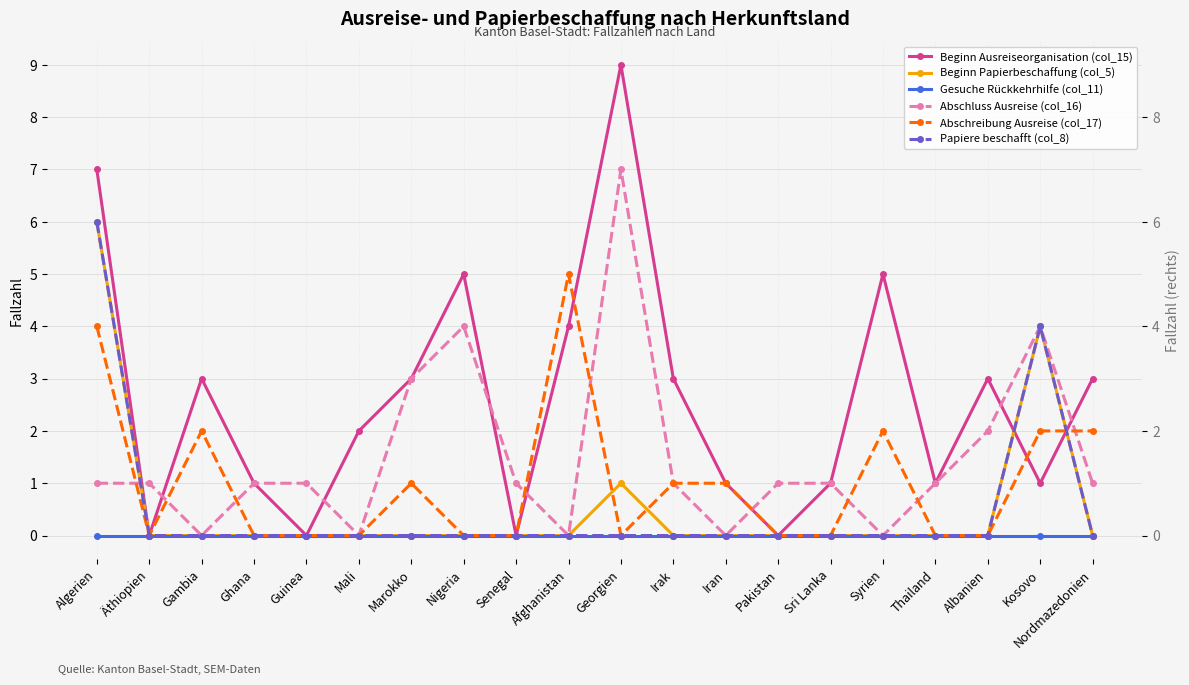

Rank the series at Gambia from highest to lowest value.

Beginn Ausreiseorganisation (col_15), Abschreibung Ausreise (col_17), Beginn Papierbeschaffung (col_5), Gesuche Rückkehrhilfe (col_11), Abschluss Ausreise (col_16), Papiere beschafft (col_8)